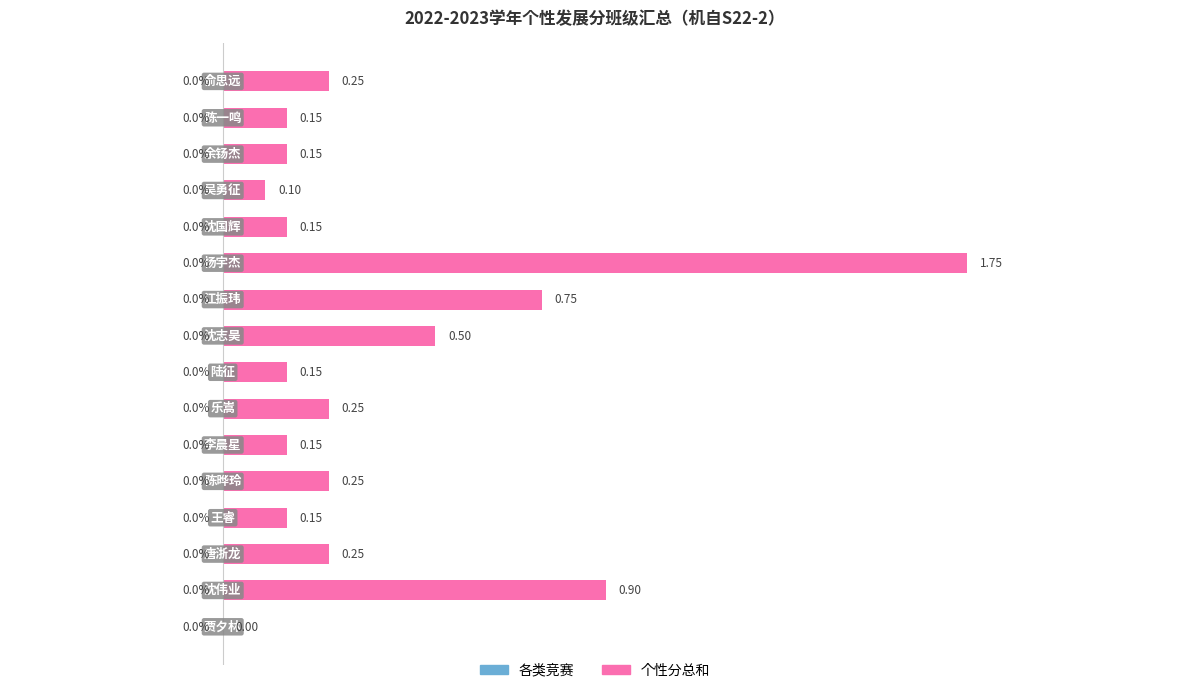

Are the bars horizontal?

Yes